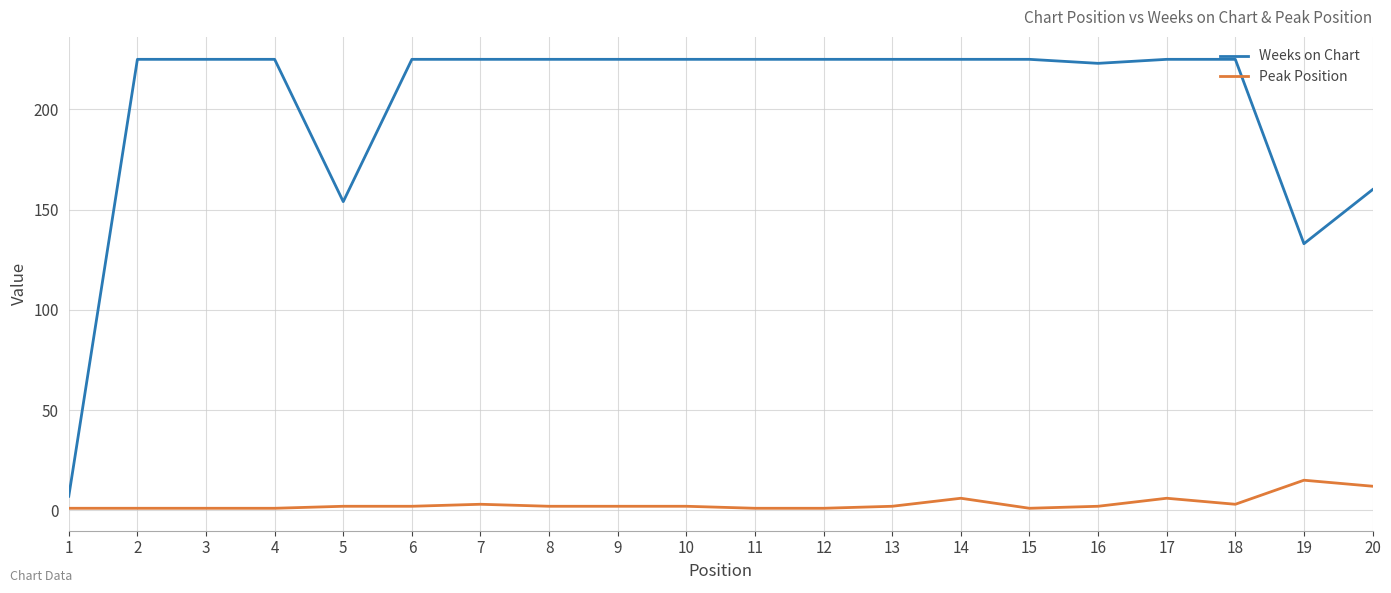

Between 5 and 11, which series saw the biggest shift?

Weeks on Chart